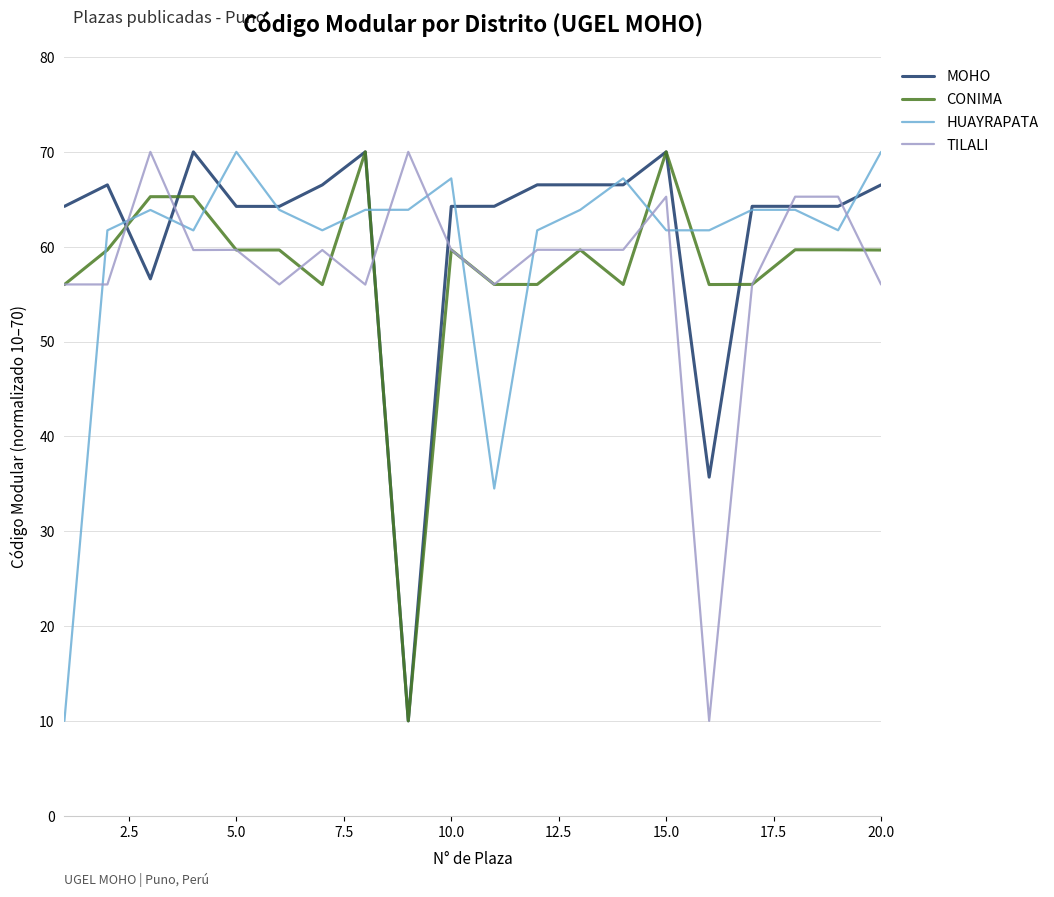

How many intersections are there between CONIMA and HUAYRAPATA?

9